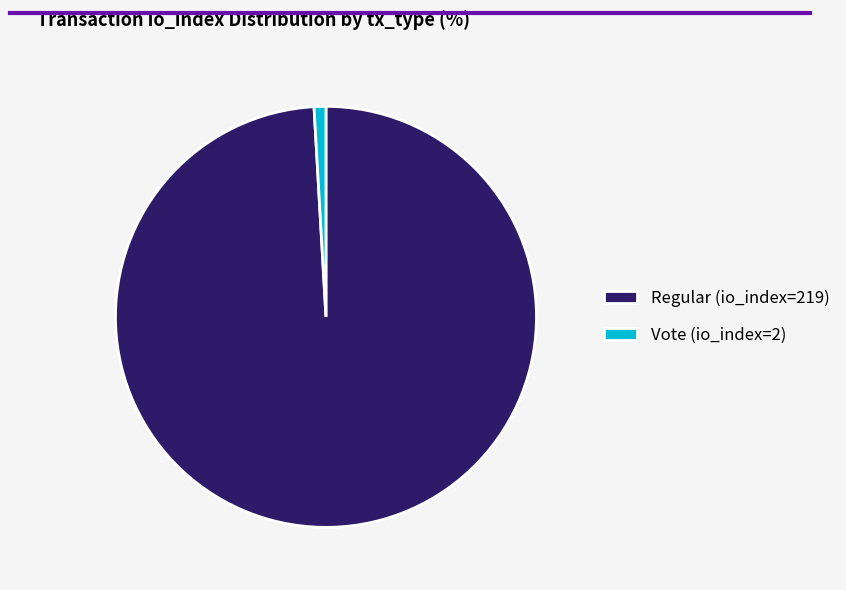

Does any single category account for the majority?

Yes